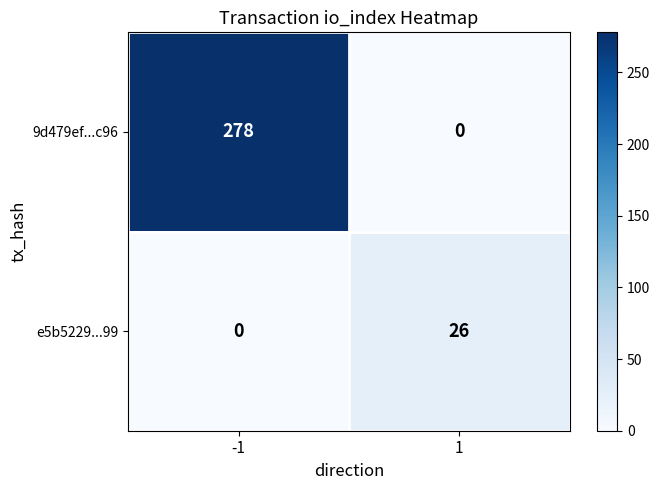

What is the total value across all series at 1?

26